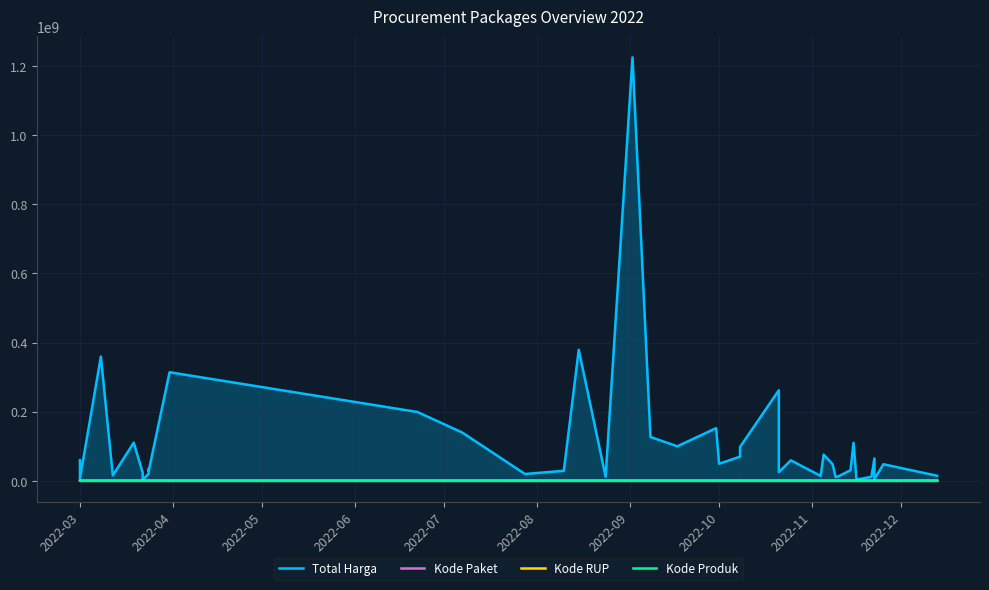

Where is the first local minimum for Kode RUP?

2022-05